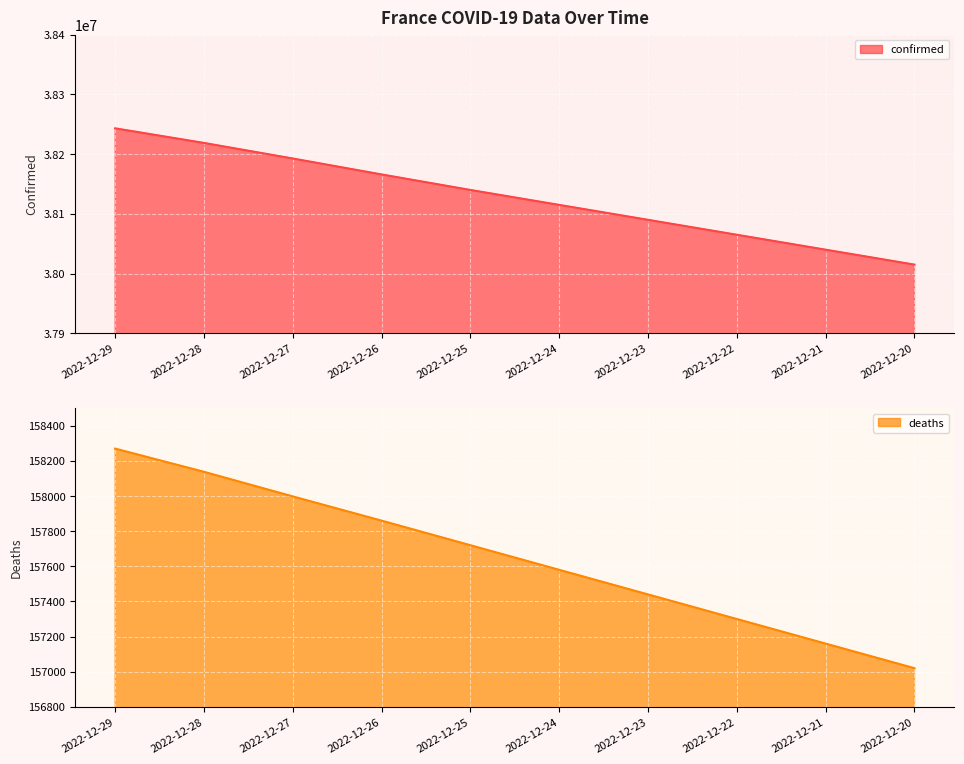

What is the sum of the confirmed values at 2022-12-24 and 2022-12-22?

76180000